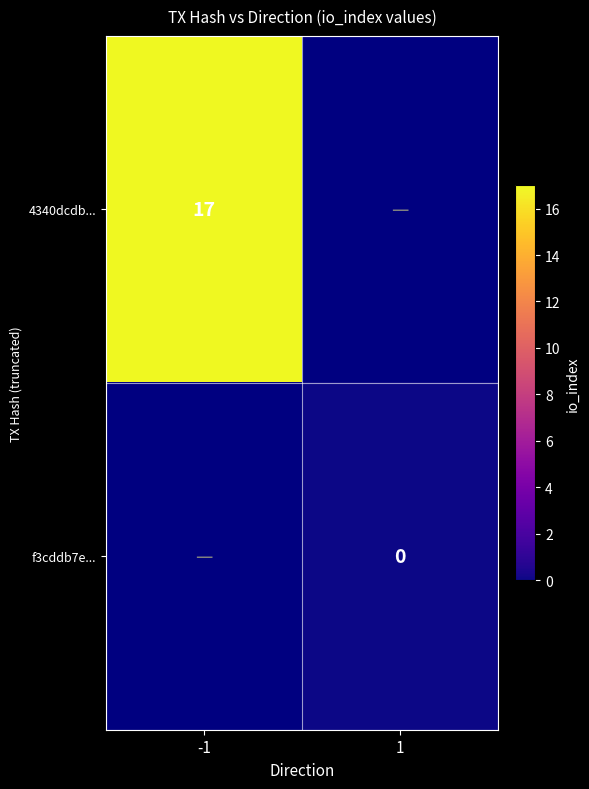

How many data points does each series have?

2